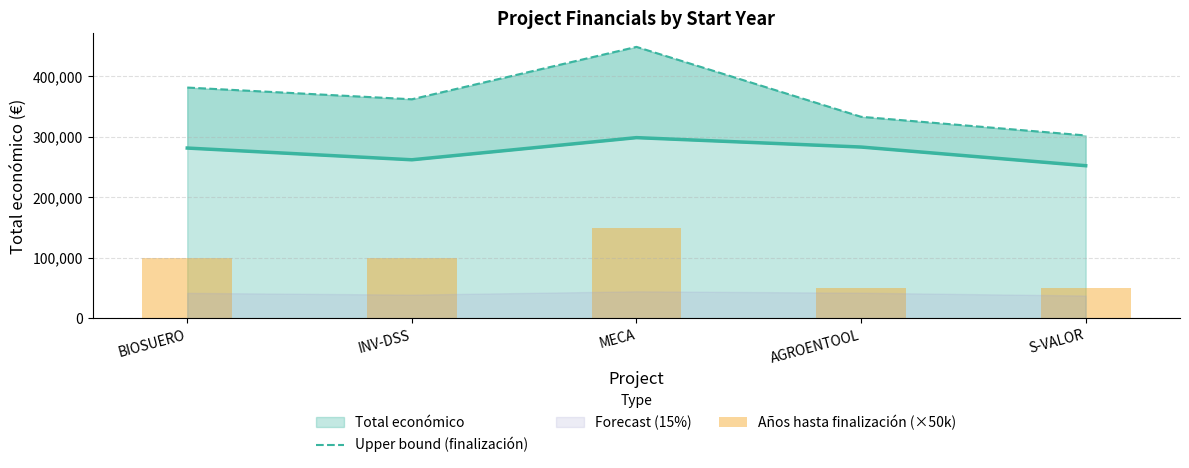

What is the highest value of the Total económico series?

298853